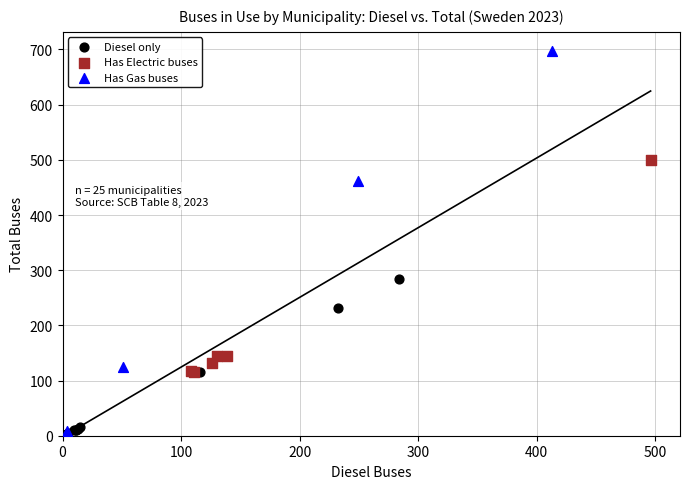

Which series reaches the minimum Y coordinate?

Diesel only